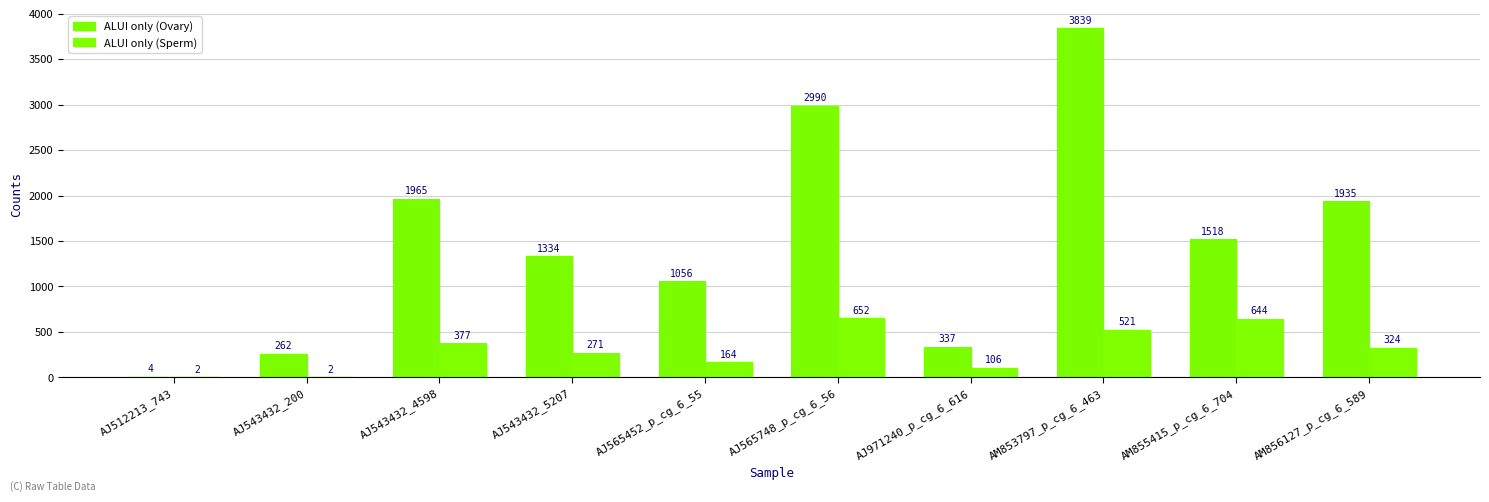

Between AJ565452_p_cg_6_55 and AJ971240_p_cg_6_616, which is larger?

AJ565452_p_cg_6_55